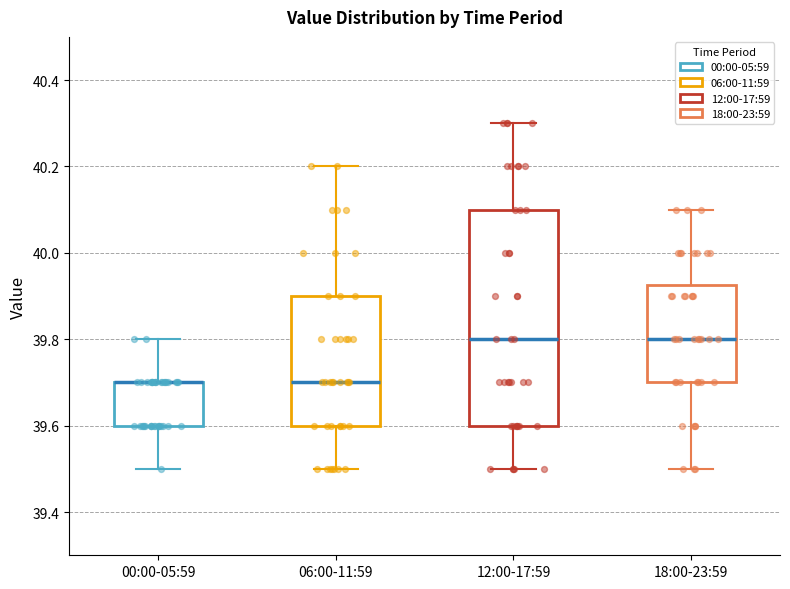

Comparing the boxes themselves (not the whiskers), which one is the tallest?

12:00-17:59